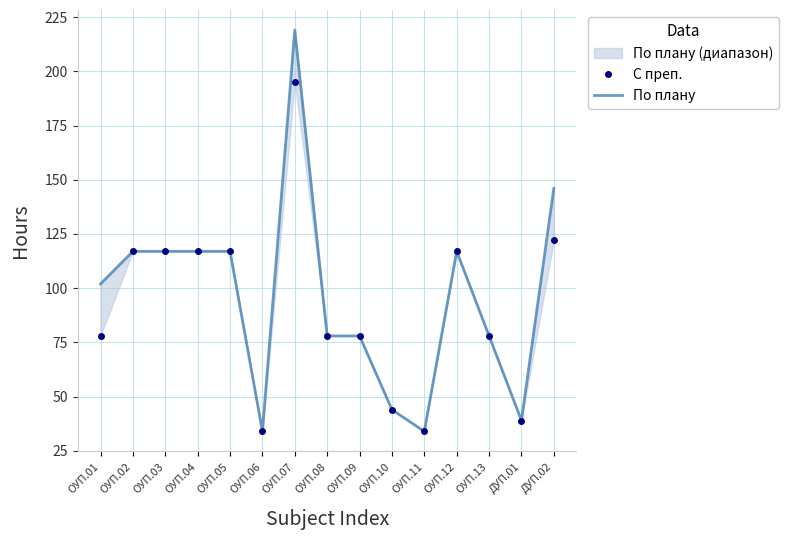

True or false: С преп. and По плану intersect in this chart.

False